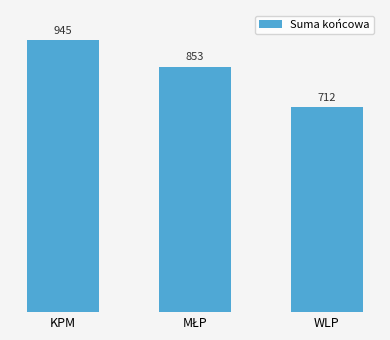

What is the difference between the values at KPM and WLP?

232.6